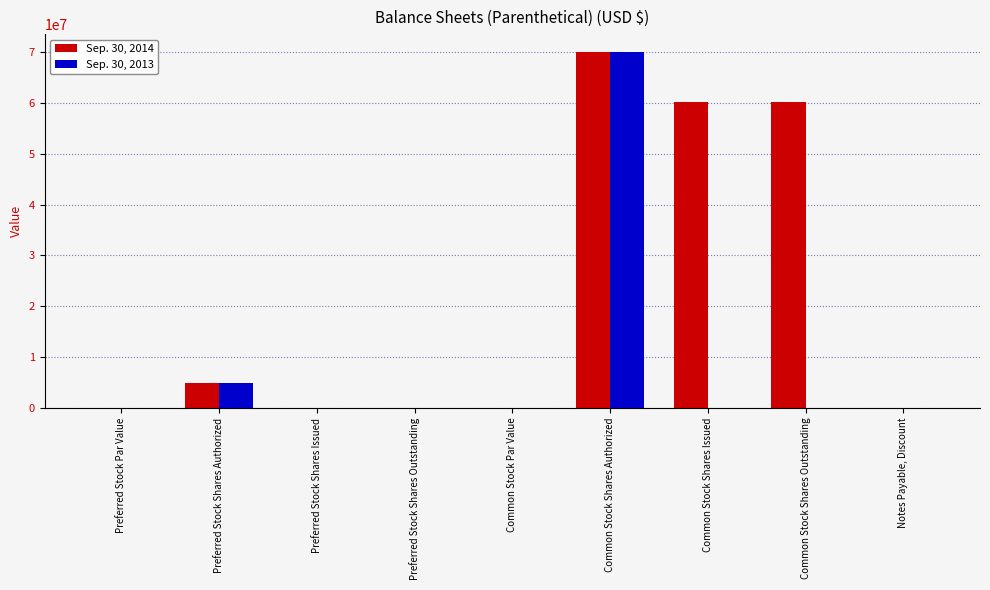

True or false: Sep. 30, 2014 has a value of 60080733.0 at Common Stock Shares Outstanding.

True